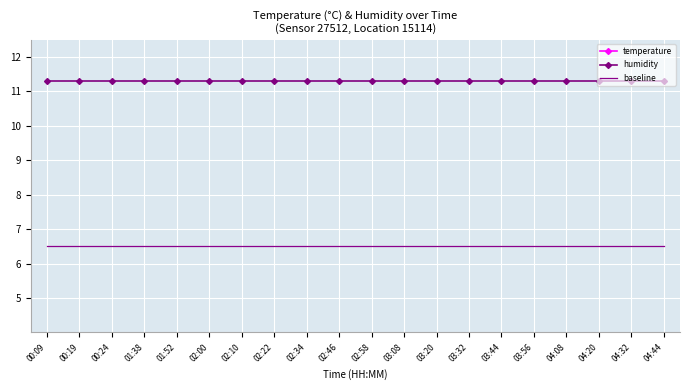

Count the number of categories in the chart.

20